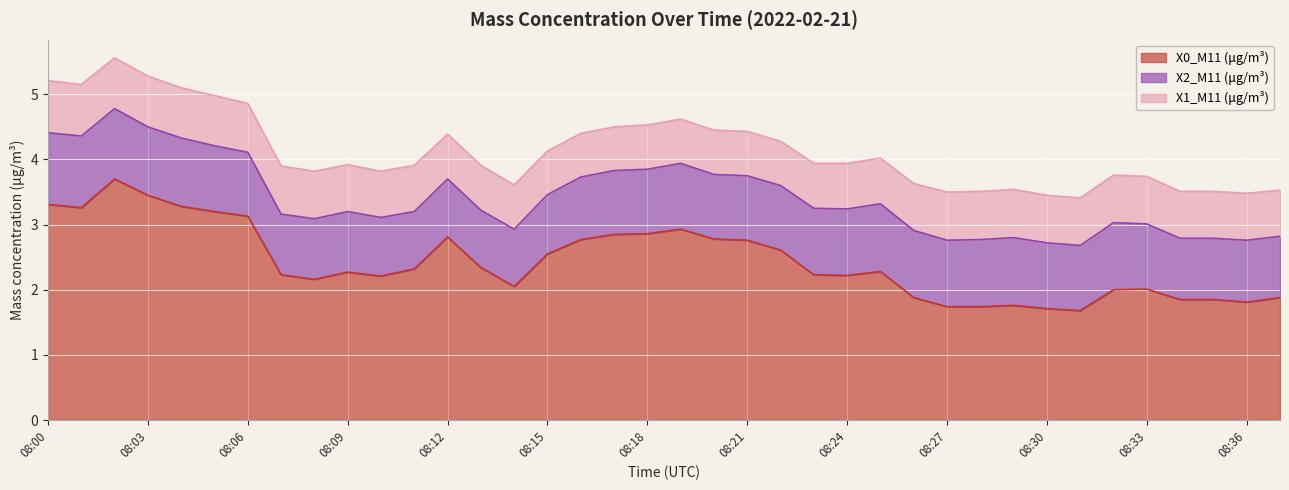

What is the average value of the X0_M11 (μg/m³) series?

2.4